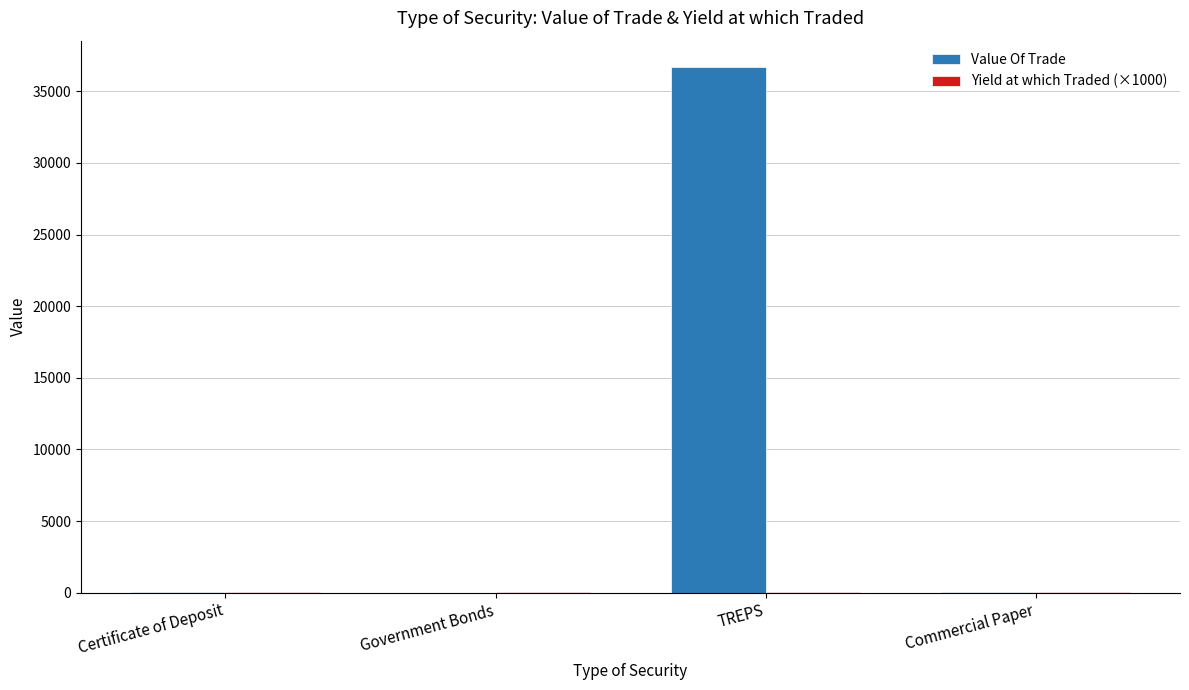

Which label corresponds to the largest value in the chart?

TREPS